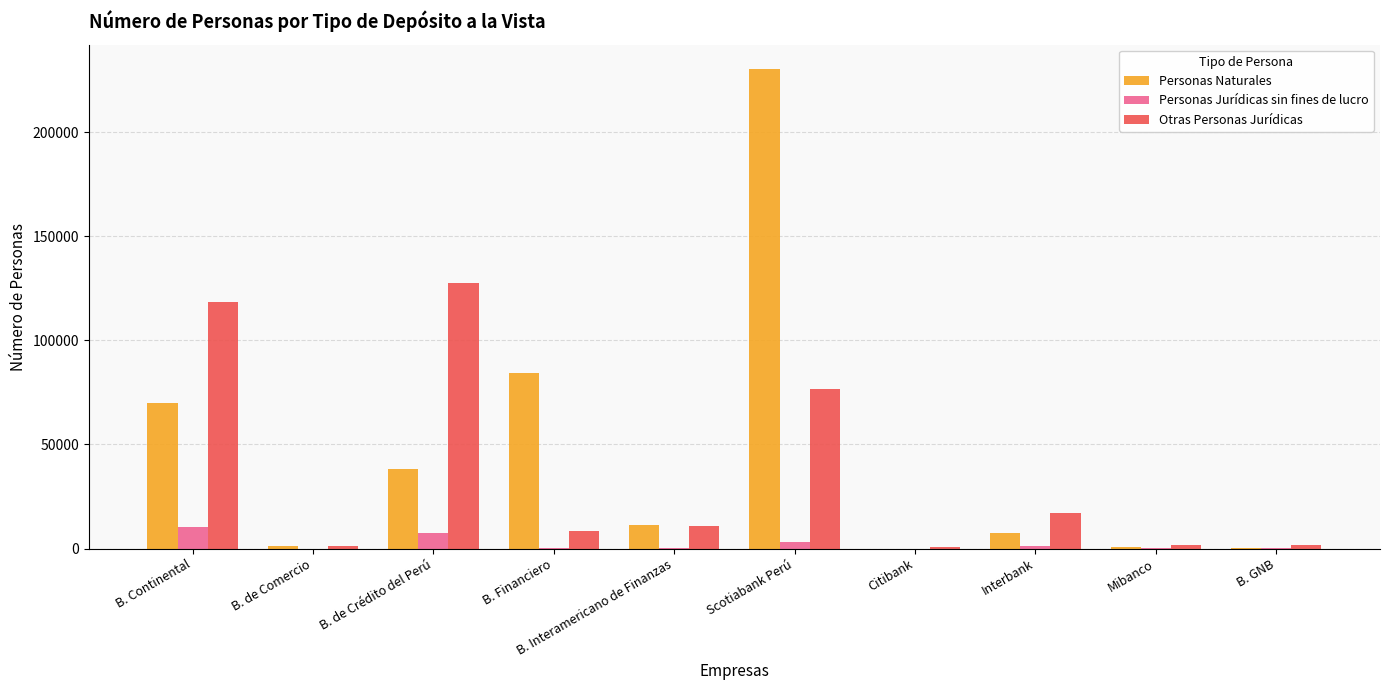

What is the sum of all Personas Naturales values?

443668